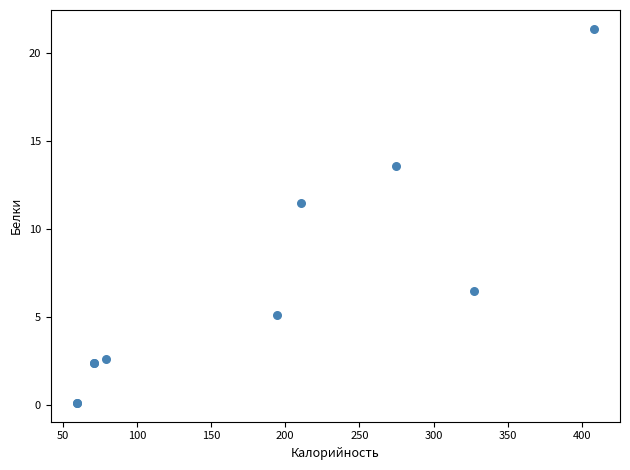

What Y value in the scatter plot is closest to 10?

11.5